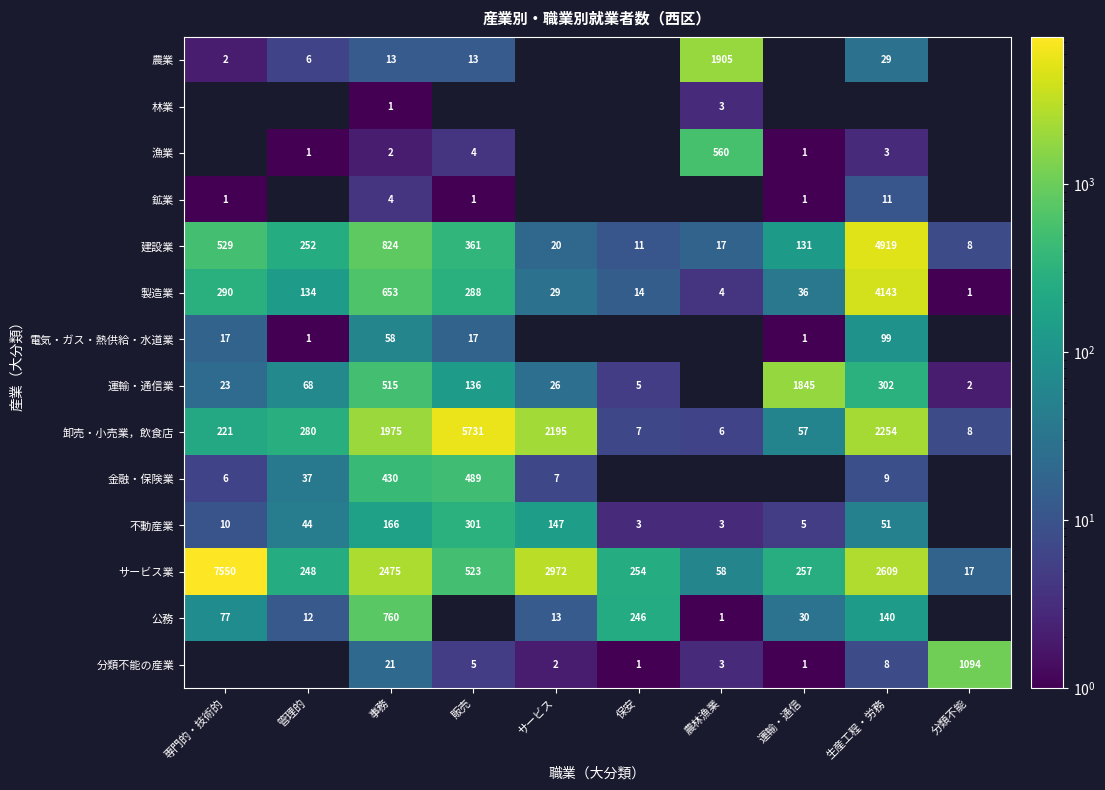

Which category has the lowest value across all series?

事務